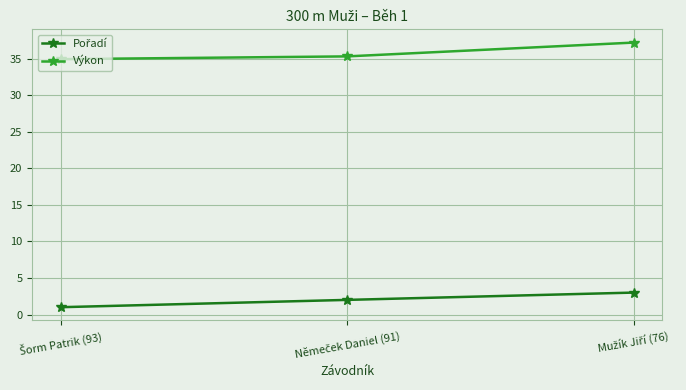

What is the sum of all Výkon values?

107.5